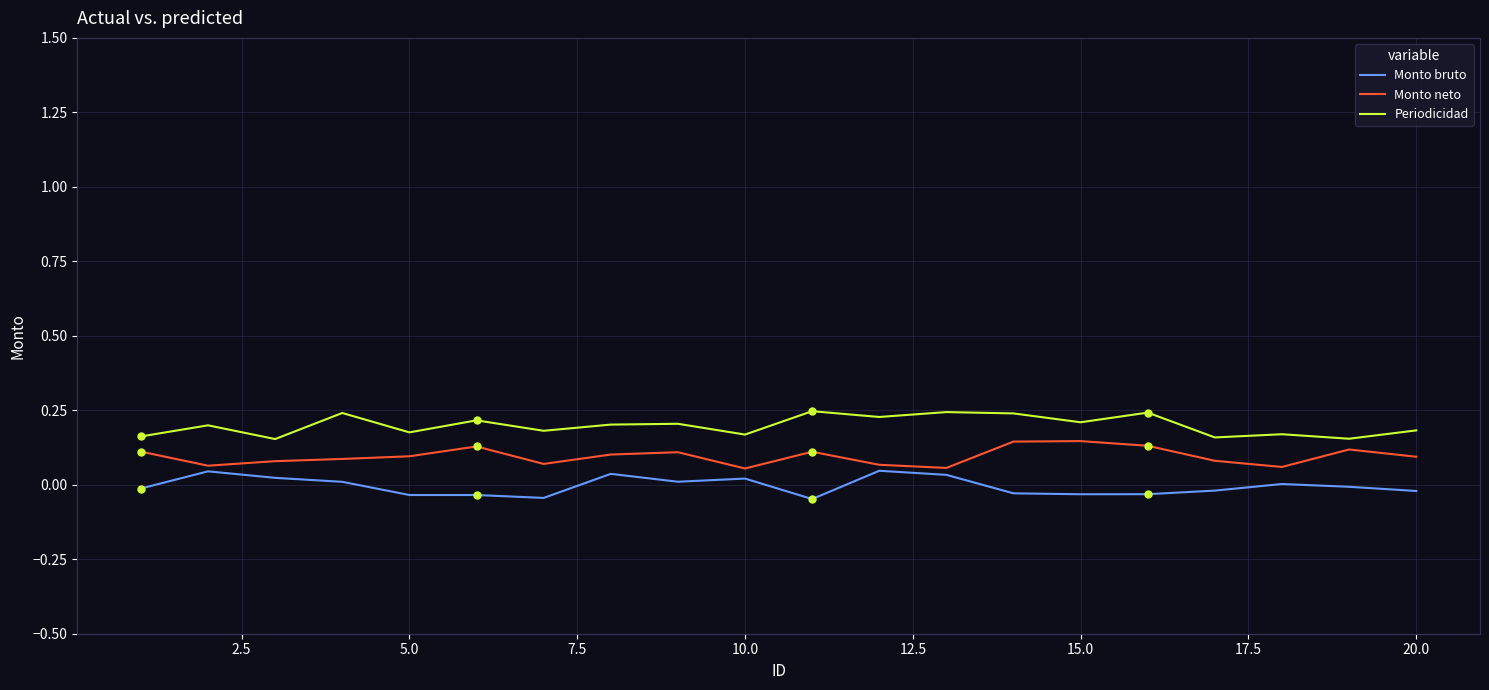

Which series has the largest total across all categories?

Periodicidad